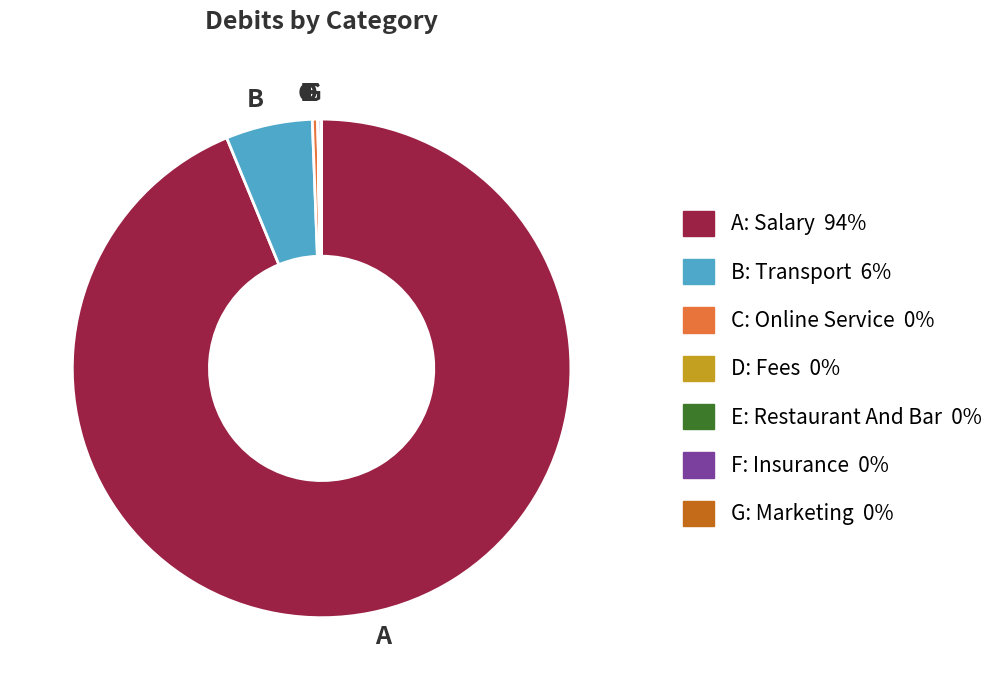

Which slice is the largest?

A